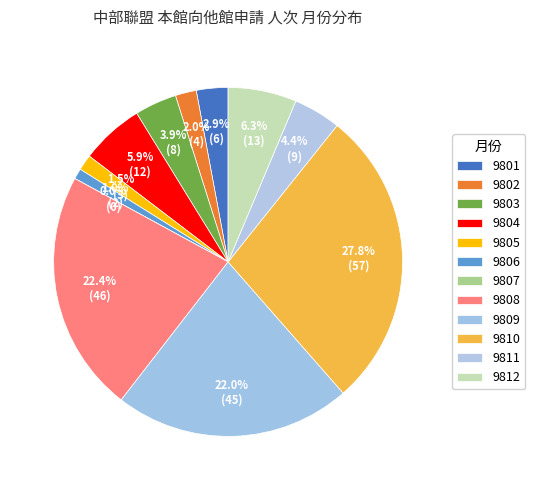

Is it true that 9804 is 6% of the pie?

True